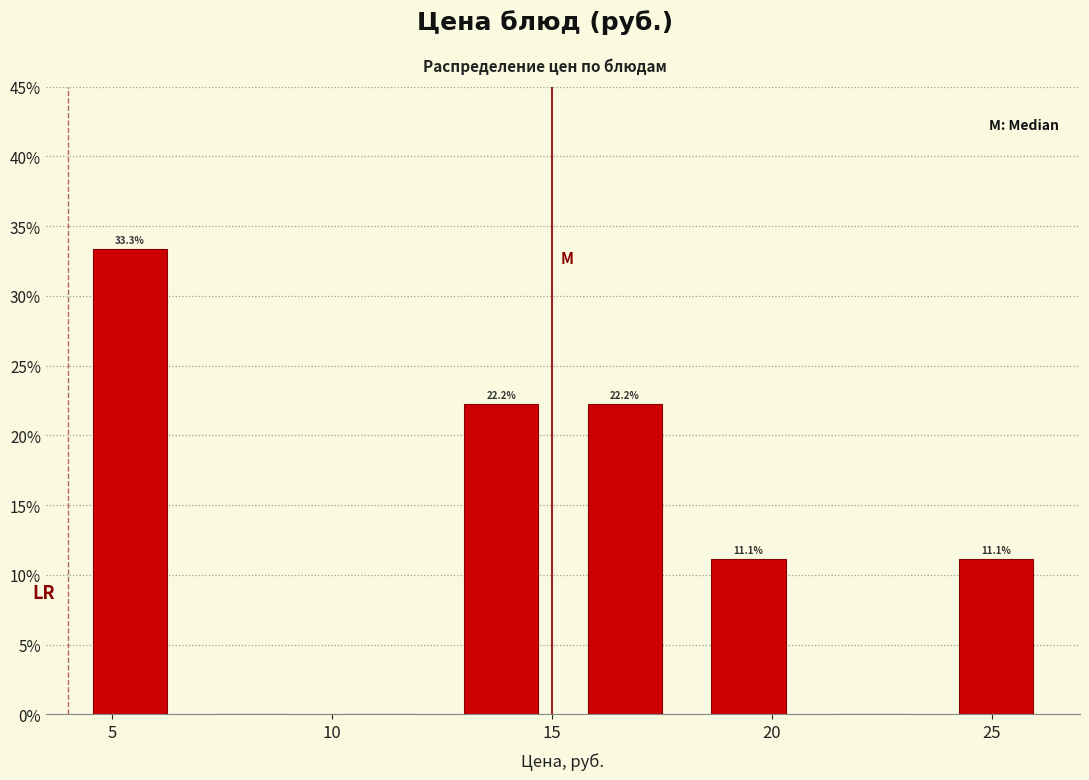

Which range on the x-axis has the tallest bar?

4.0 to 7.0